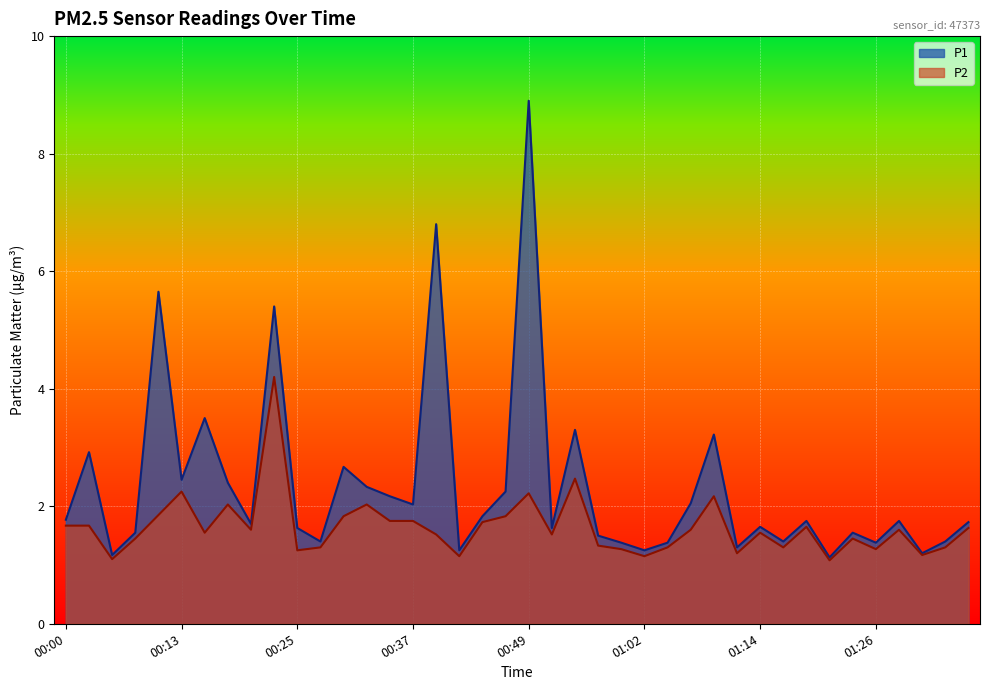

True or false: P1 and P2 cross at least once.

False